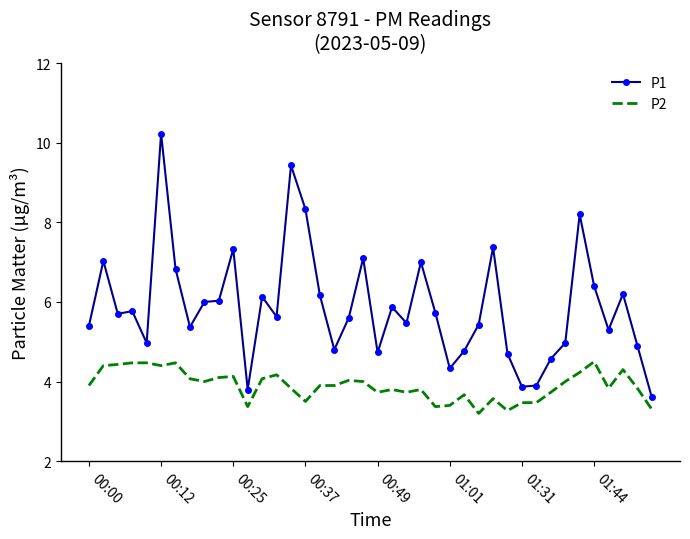

Which series has the largest total across all categories?

P1